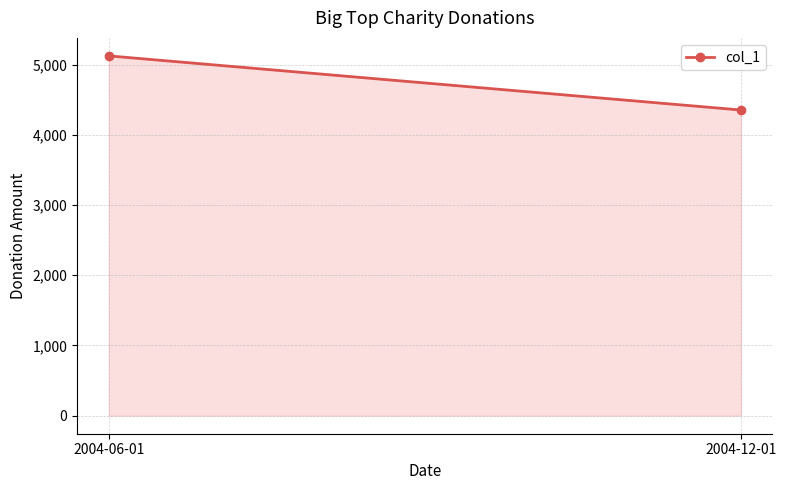

What is the difference between the maximum and minimum values?

770.8